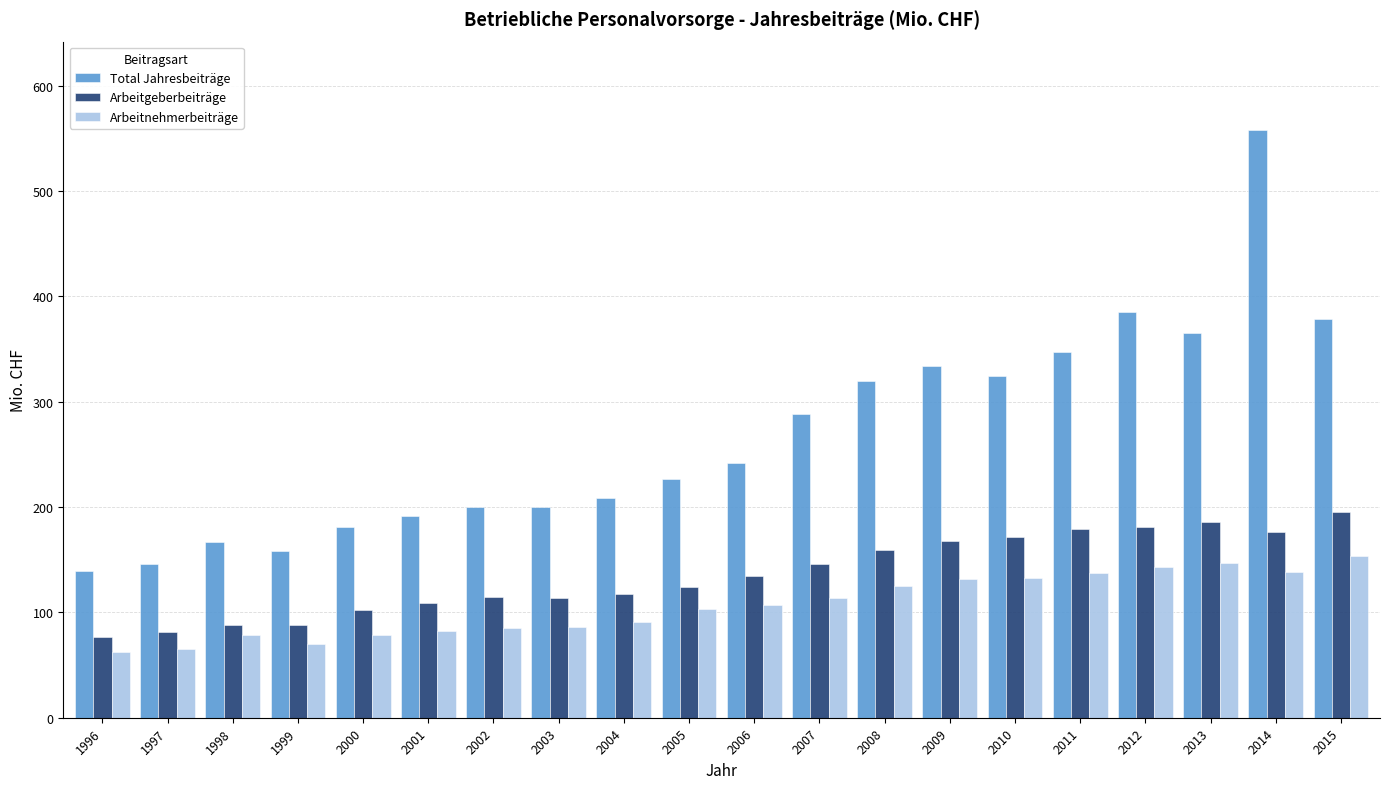

What are all the series names shown in the legend?

Total Jahresbeiträge, Arbeitgeberbeiträge, Arbeitnehmerbeiträge